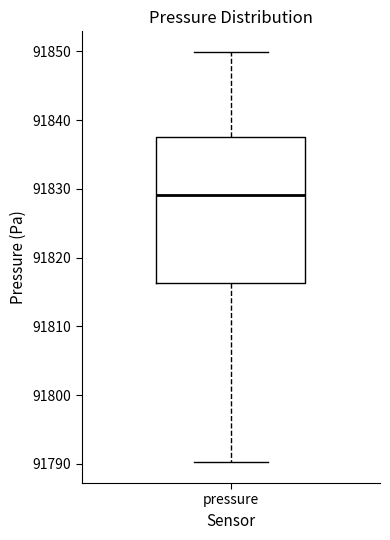

Where does the median line of the box for pressure sit on the y-axis? The values are not printed on the chart, so give them approximately, as read against the axis.

91829